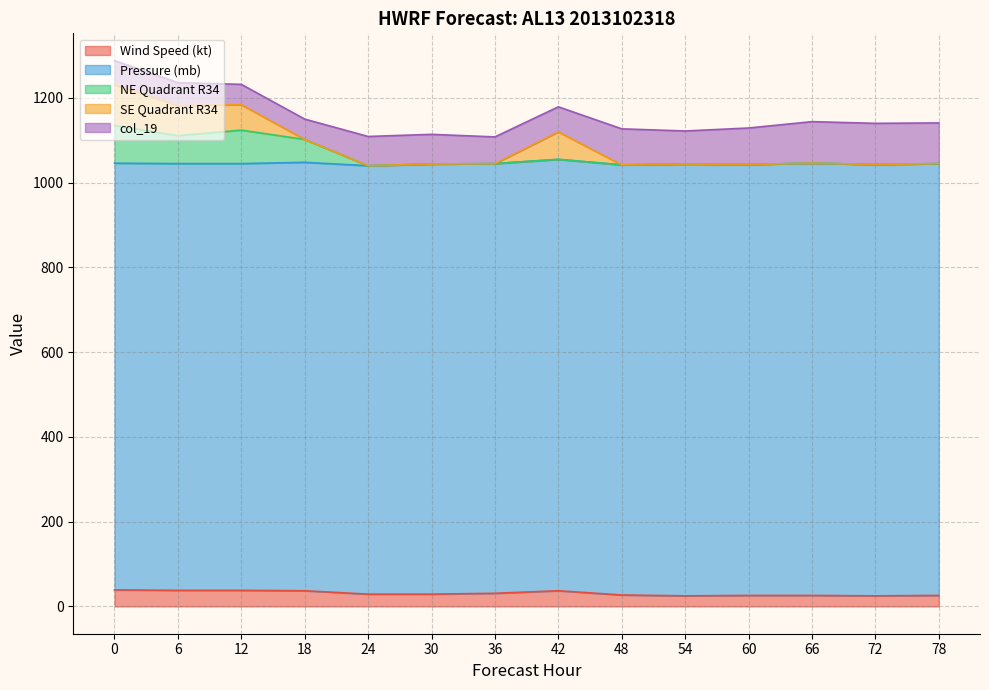

Reading left to right, list all the values displayed in this chart.

Forecast Hour: 0=0	6=6	12=12	18=18	24=24	30=30	36=36	42=42	48=48	54=54	60=60	66=66	72=72	78=78
Wind Speed (kt): 0=39	6=38	12=38	18=37	24=29	30=29	36=31	42=37	48=27	54=25	60=26	66=26	72=25	78=26
Pressure (mb): 0=1007	6=1007	12=1007	18=1011	24=1011	30=1015	36=1014	42=1018	48=1015	54=1019	60=1017	66=1020	72=1018	78=1019
NE Quadrant R34: 0=89	6=66	12=79	18=54	24=0	30=0	36=0	42=0	48=0	54=0	60=0	66=0	72=0	78=0
SE Quadrant R34: 0=96	6=71	12=60	18=0	24=0	30=0	36=0	42=65	48=0	54=0	60=0	66=0	72=0	78=0
col_19: 0=57	6=54	12=48	18=48	24=69	30=70	36=63	42=59	48=85	54=78	60=86	66=98	72=97	78=96